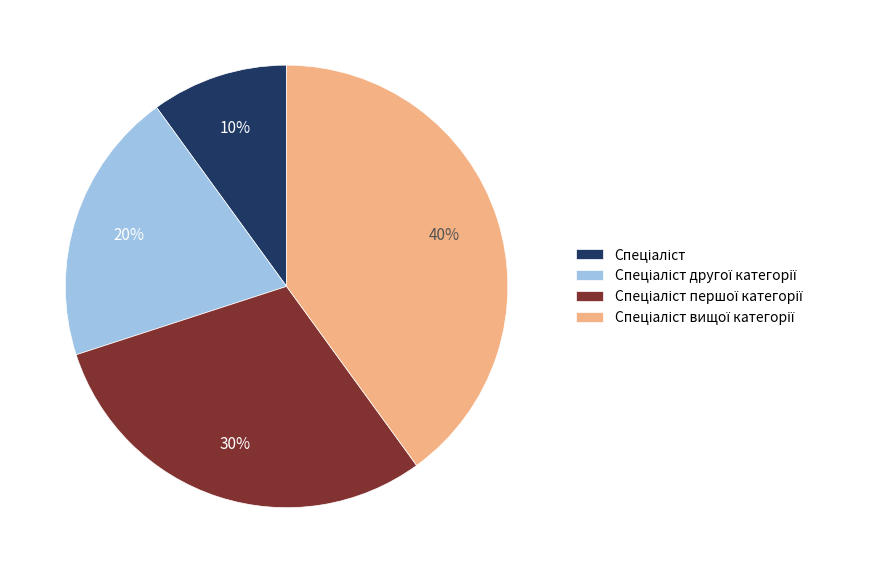

Count the number of slices in the pie.

4